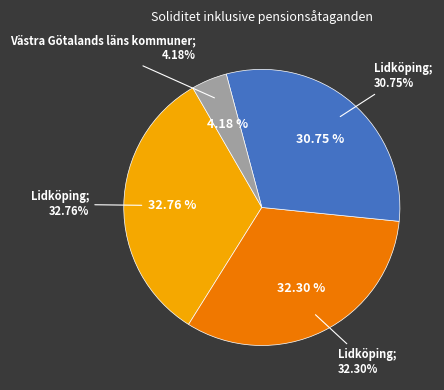

Does Lidköping (2024) represent more than half of the total?

No